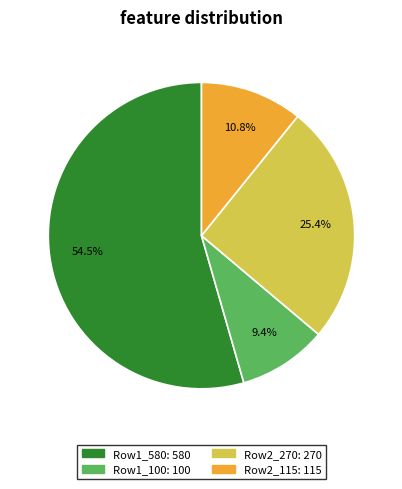

Is there any slice that represents more than half of the pie?

Yes